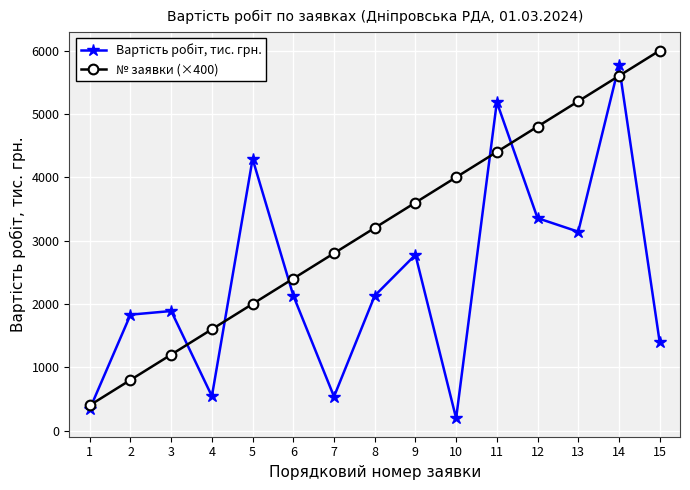

Between 12 and 13, which series saw the biggest shift?

№ заявки (×400)